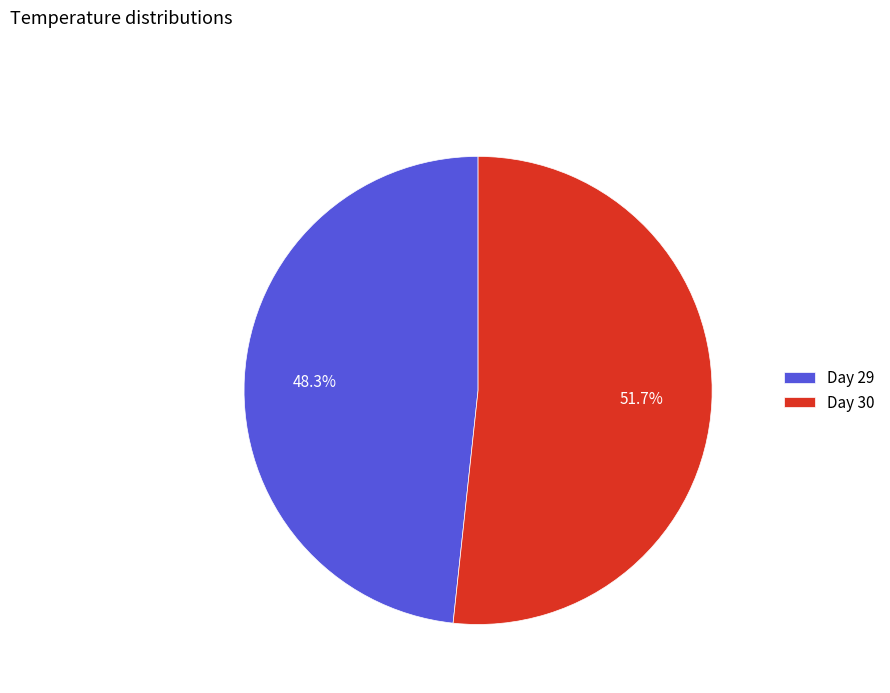

Which category accounts for the majority?

Day 30